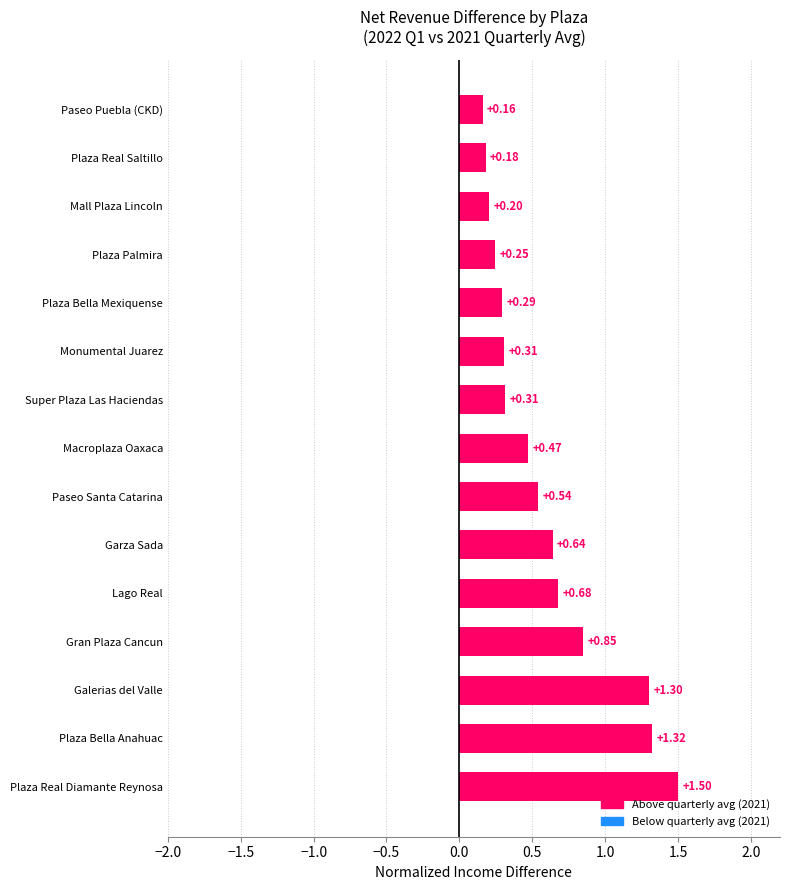

Which has a higher value, Plaza Bella Anahuac or Galerias del Valle?

Plaza Bella Anahuac